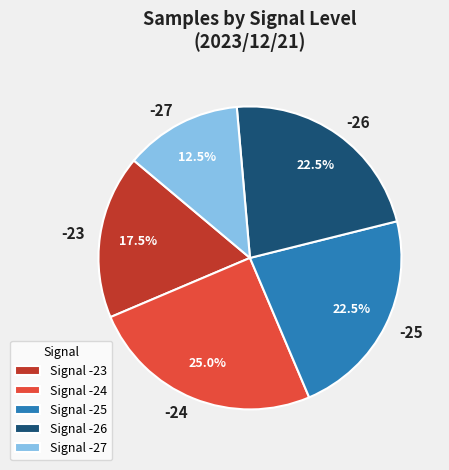

Approximately how many times larger is the value at Signal -26 compared to Signal -25?

1.0